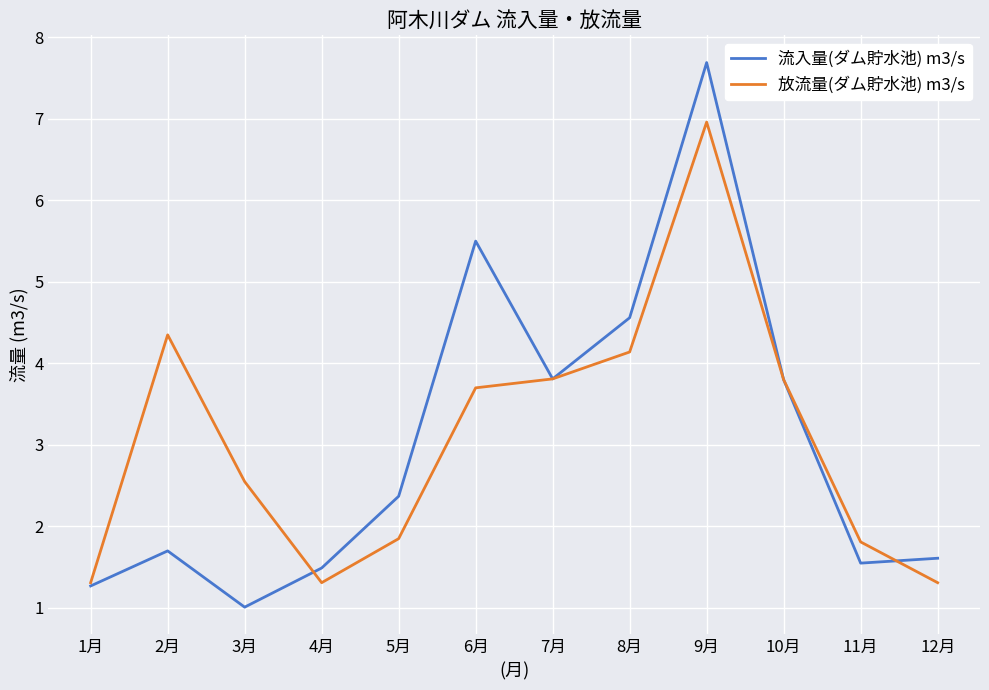

How many interior local peaks does the 流入量(ダム貯水池) m3/s series have?

3